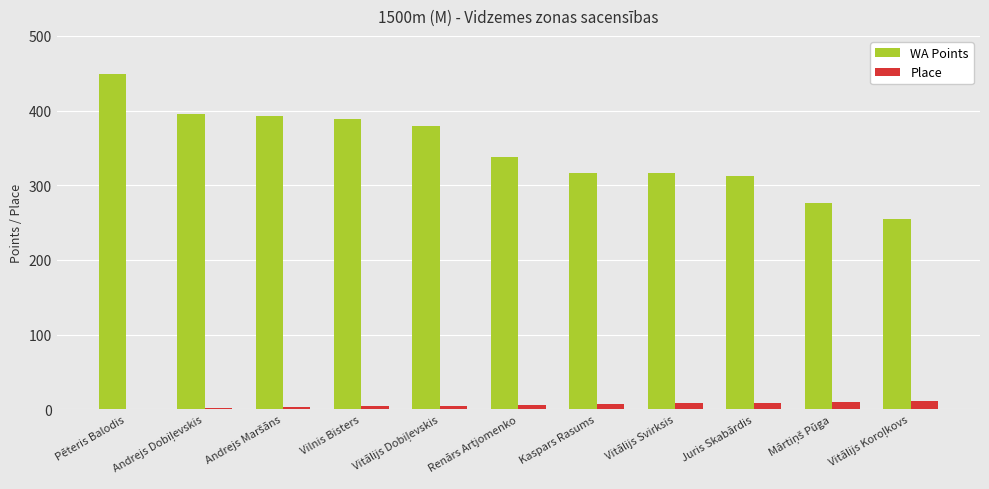

At which category is the sum across all series the highest?

Pēteris Balodis